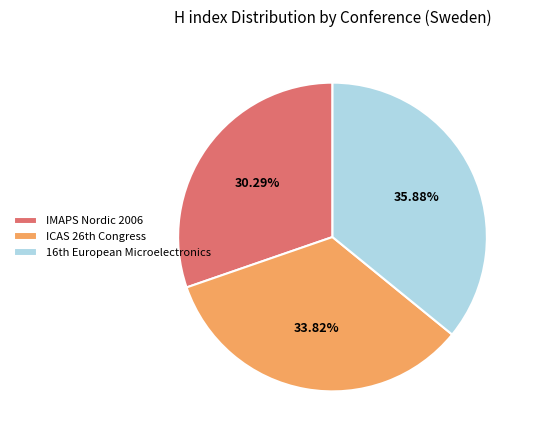

To the nearest percent, what is the difference between the largest and smallest slice percentages?

6%